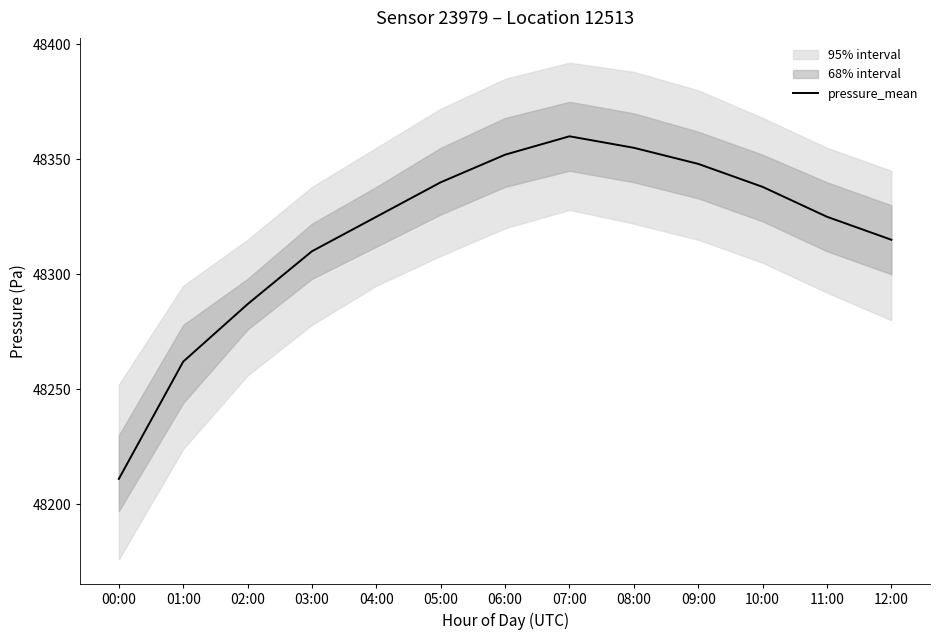

Where is the first local maximum?

07:00